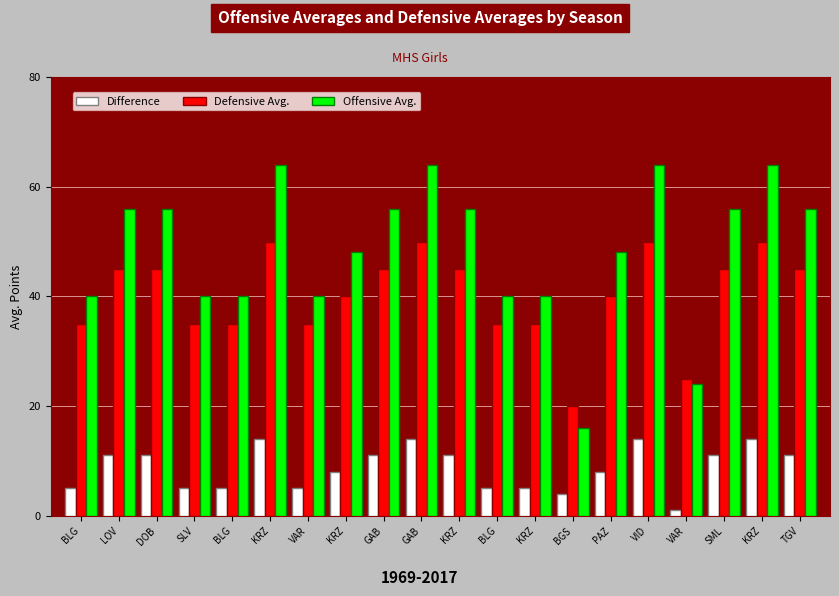

How many values in the Difference series are below 11?

10